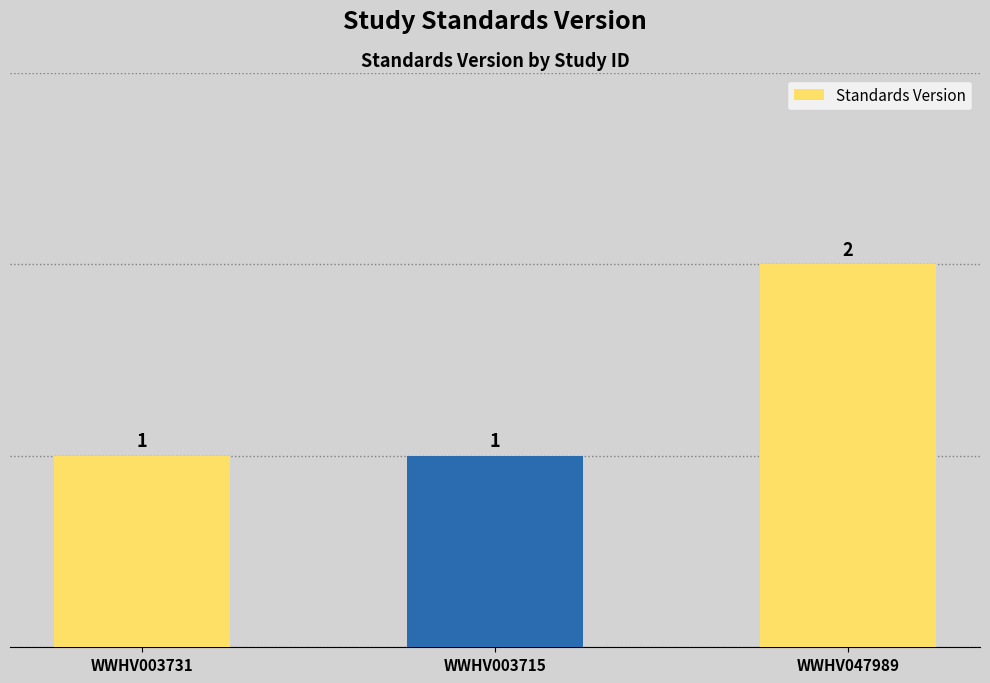

What position from the left is WWHV003731?

1